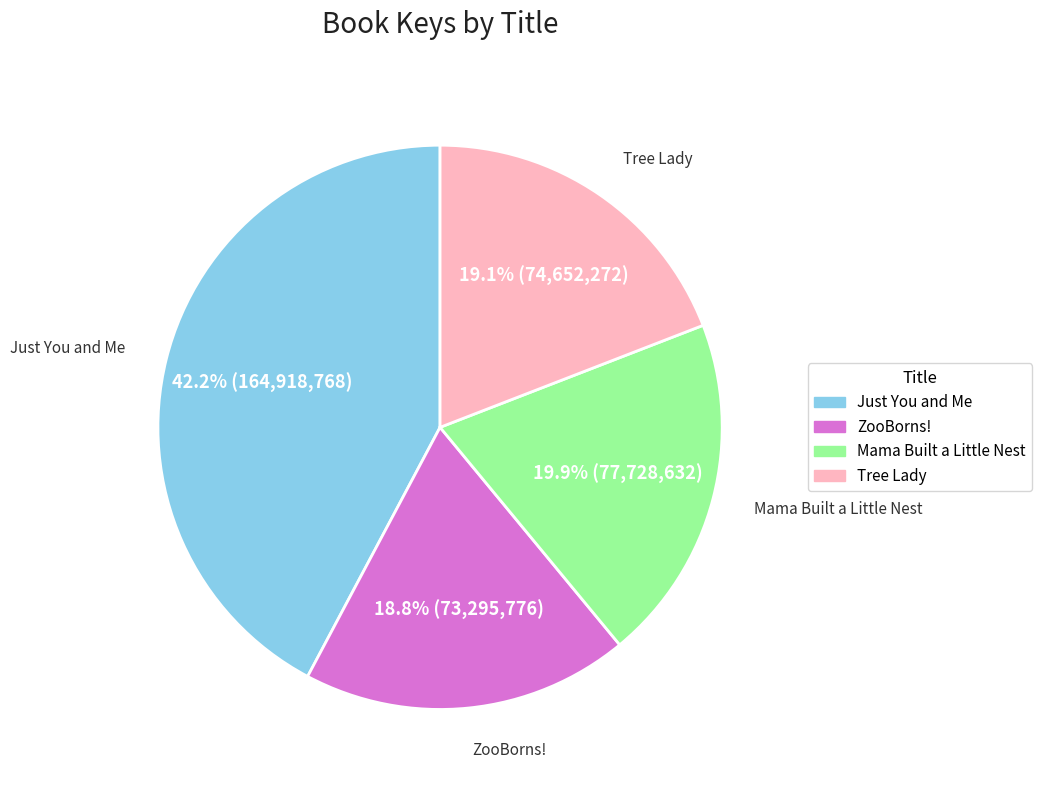

Count the number of slices in the pie.

4